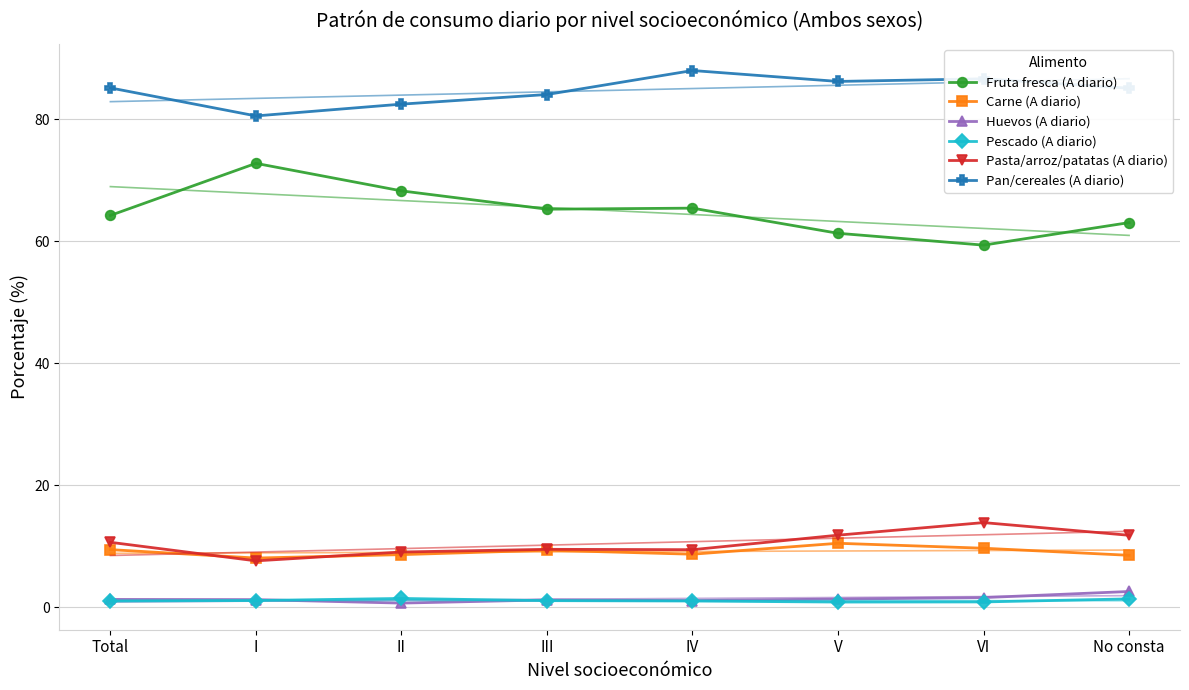

Reading left to right, extract all data points from this chart.

Fruta fresca (A diario): 64.2	72.8	68.2	65.2	65.4	61.3	59.4	63.0
Carne (A diario): 9.5	8.1	8.6	9.4	8.7	10.5	9.7	8.5
Huevos (A diario): 1.3	1.3	0.7	1.2	1.1	1.4	1.6	2.6
Pescado (A diario): 1.0	1.1	1.5	1.1	1.0	0.9	0.9	1.4
Pasta/arroz/patatas (A diario): 10.7	7.6	9.1	9.5	9.4	11.8	13.9	11.8
Pan/cereales (A diario): 85.1	80.5	82.5	84.0	88.0	86.2	86.6	85.1